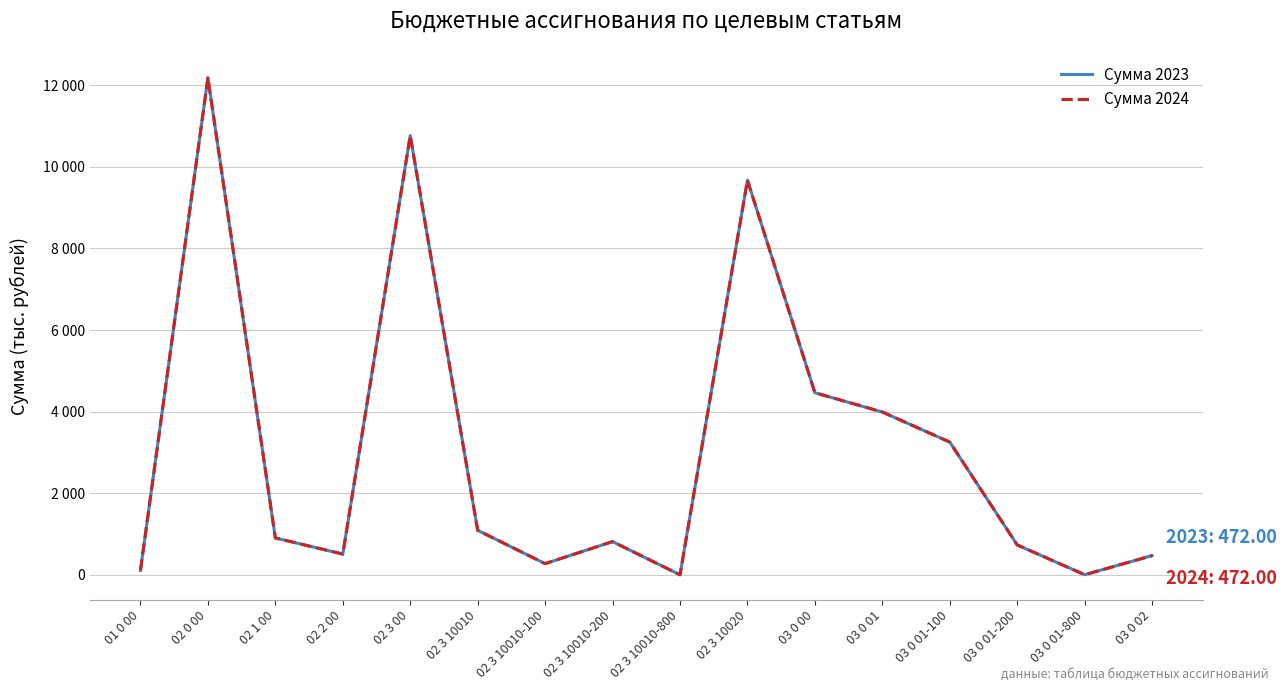

What is the total value across all series at 02 3 10010-200?

1630.8